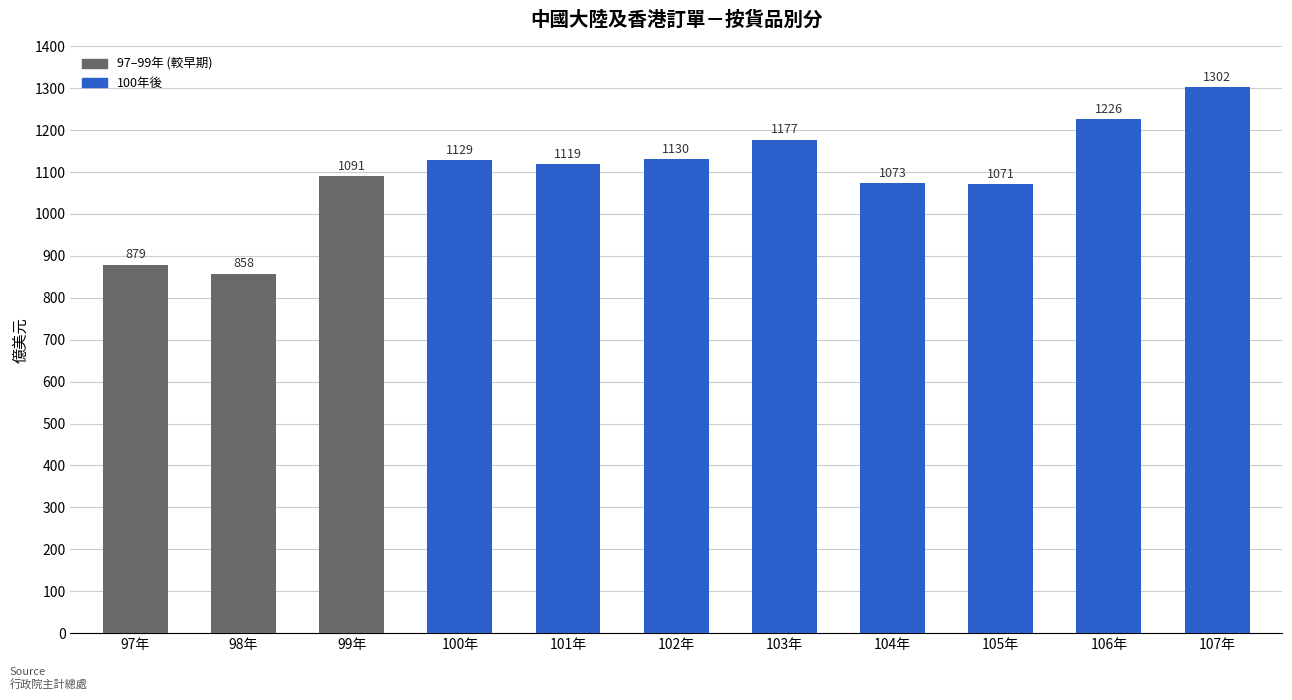

What is the difference between the maximum and minimum values?

444.6